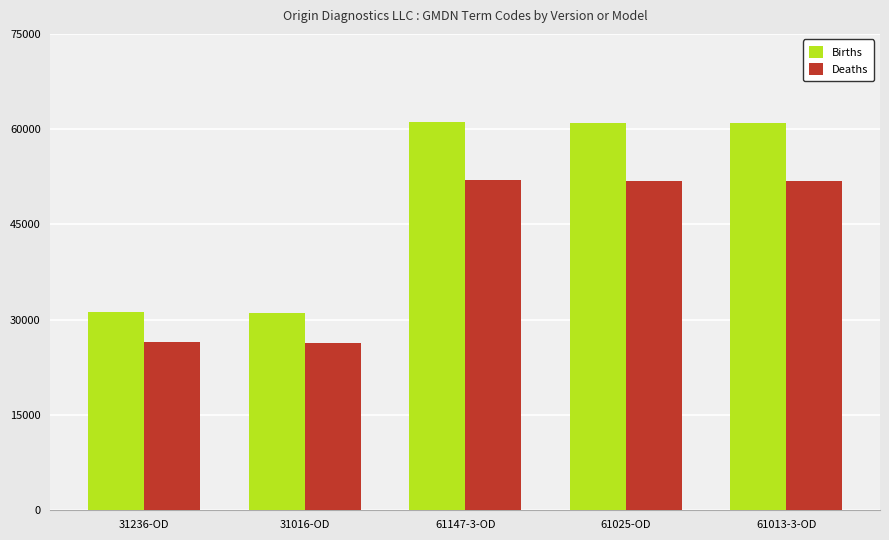

Which series has the widest spread of values?

Births